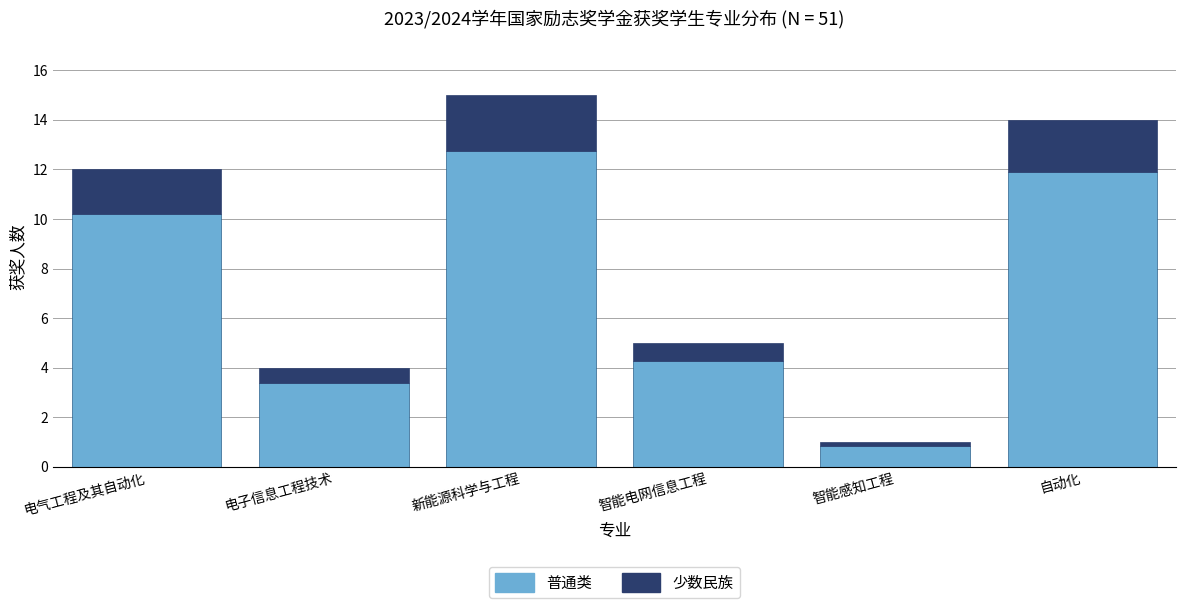

What value does the 普通类 series have at 电子信息工程技术?

3.4